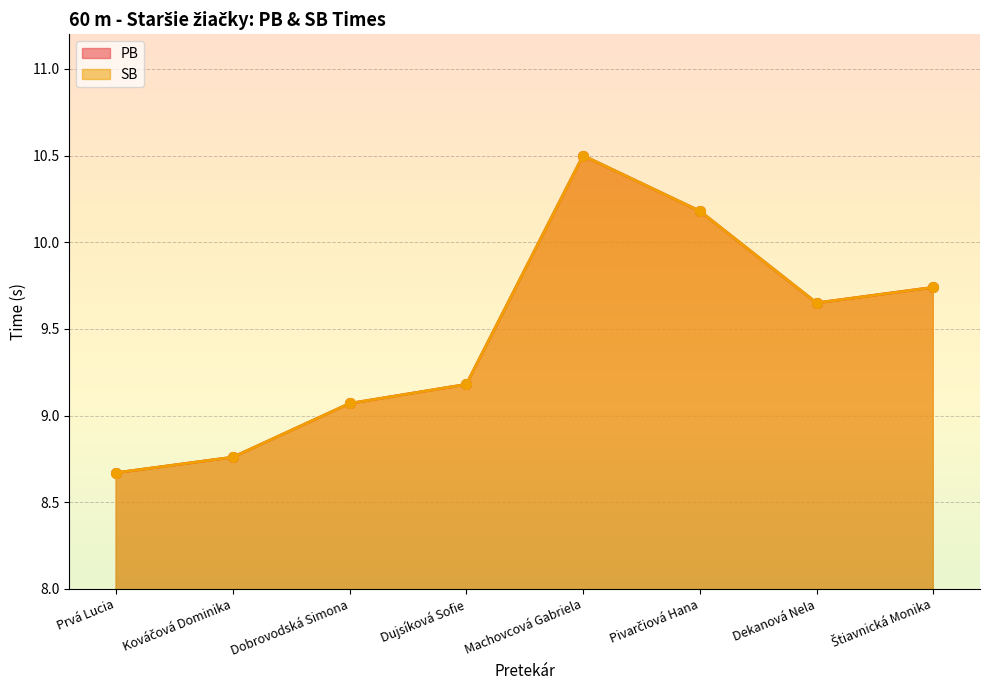

What is the label of the 1st point from the right?

Štiavnická Monika